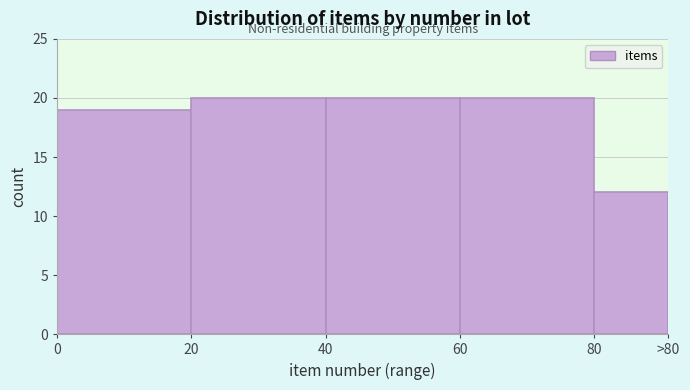

Reading right to left, extract all data points from this chart.

12	20	20	20	19